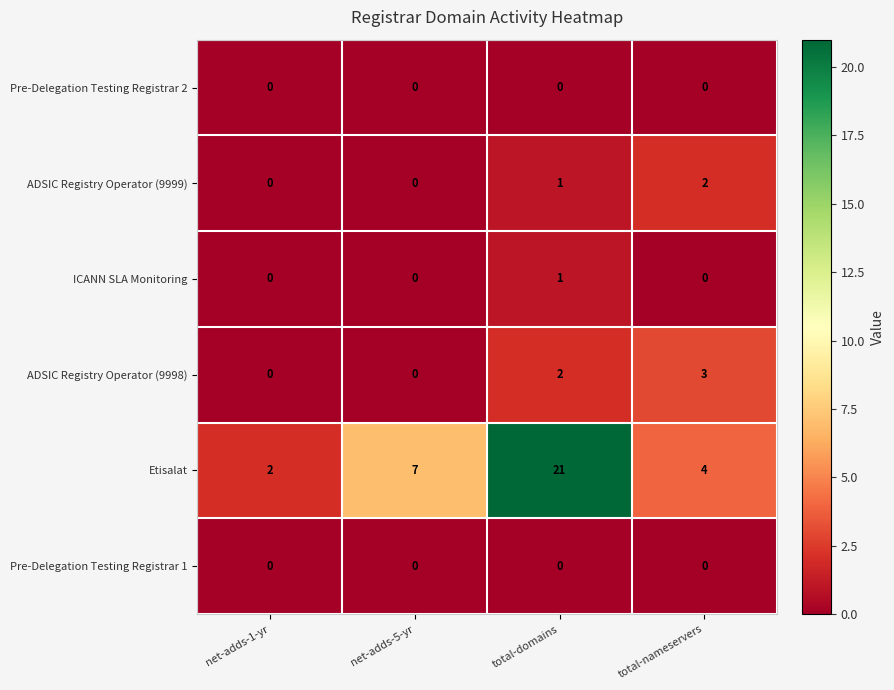

At which category is the sum across all series the highest?

total-domains